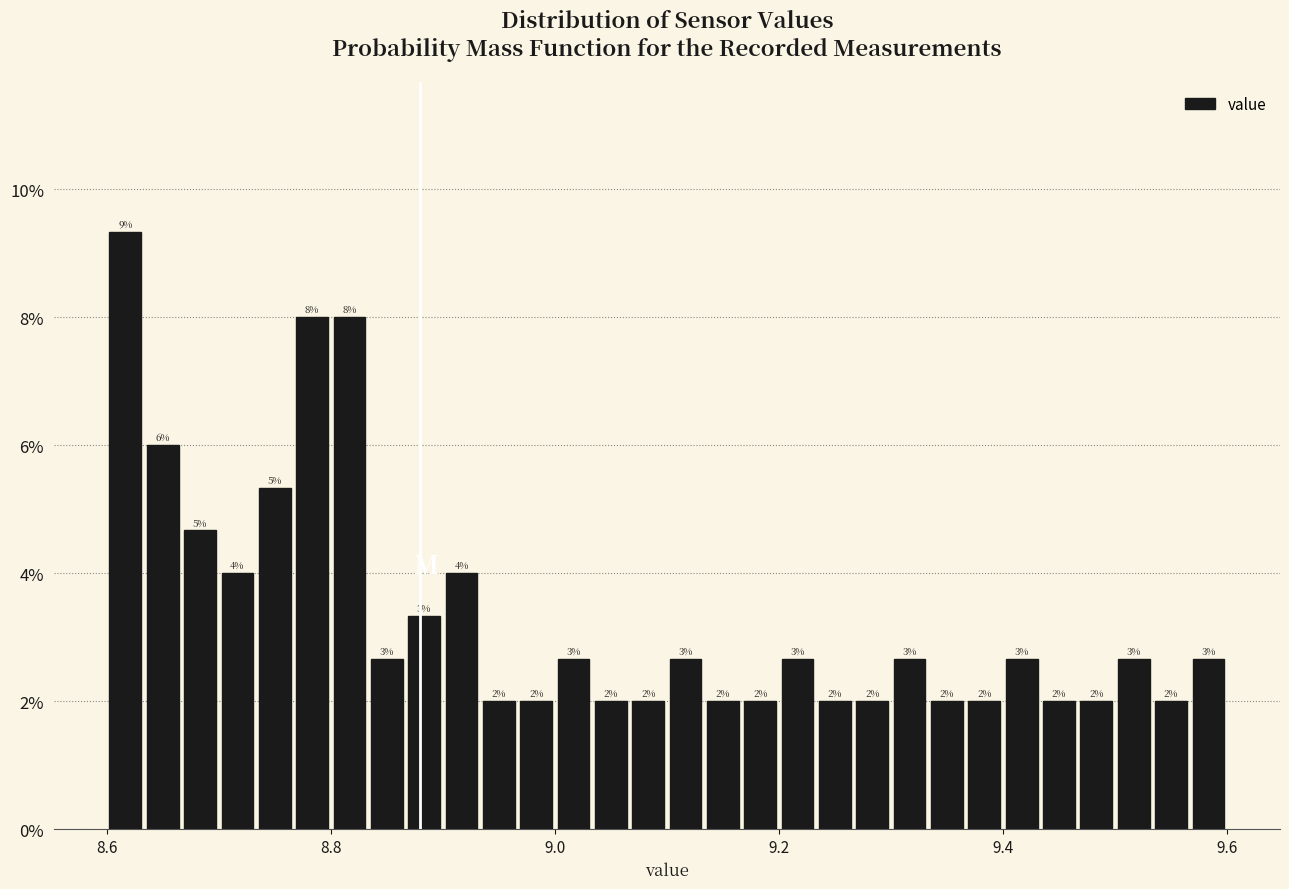

Read against the x-axis, roughly where is the centre of the tallest bar?

8.62